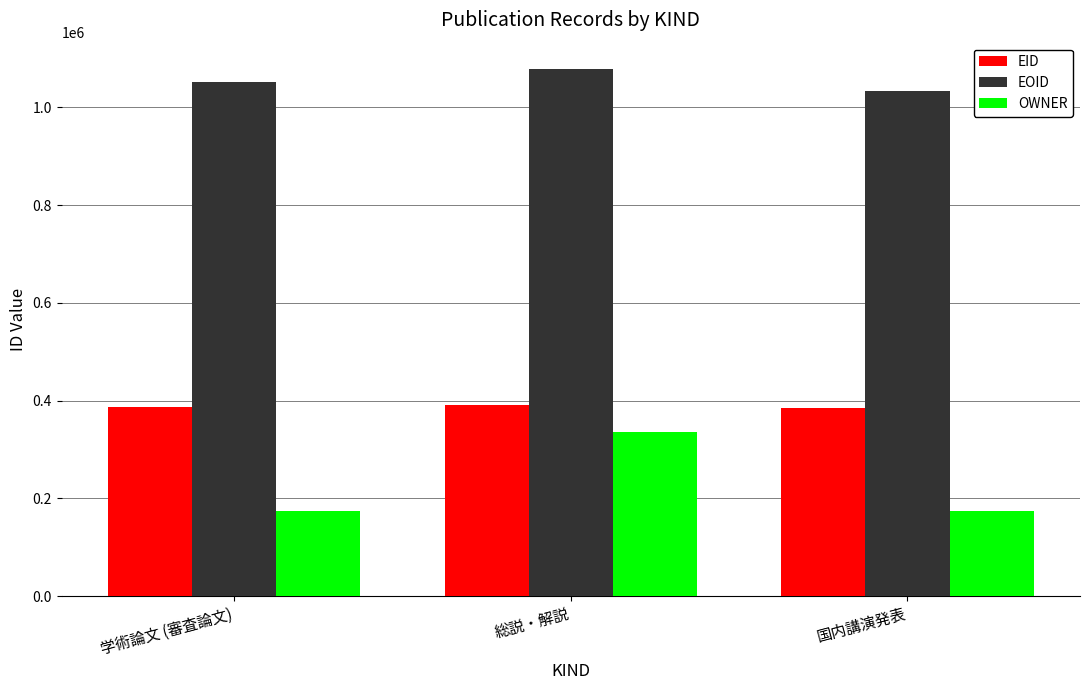

What is the difference between the maximum and second lowest values in the EOID series?

26595